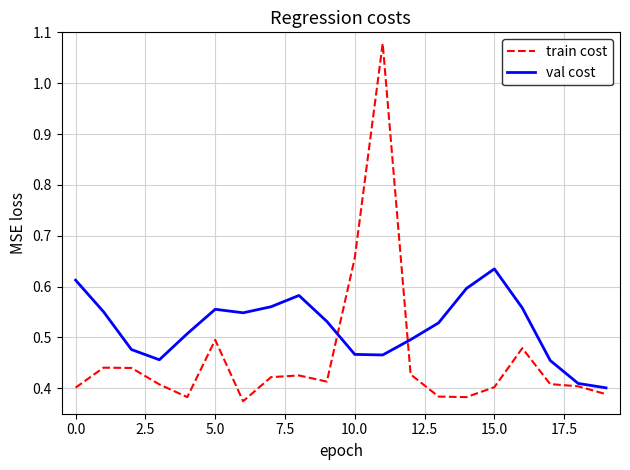

Rank the series by their maximum value, from highest to lowest.

train cost, val cost